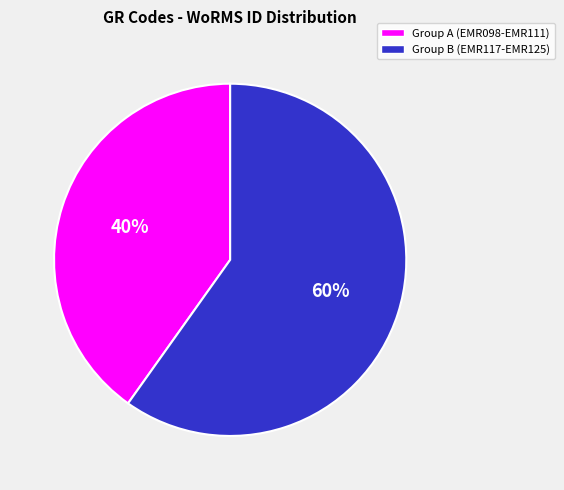

Rank the categories by value from highest to lowest.

Group B (EMR117-EMR125), Group A (EMR098-EMR111)